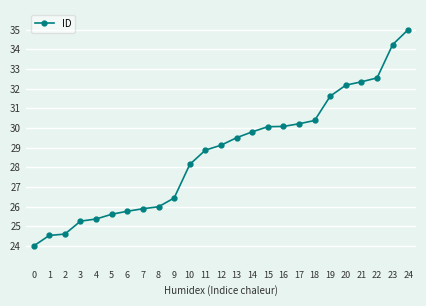

Which category has the highest value across all series?

24